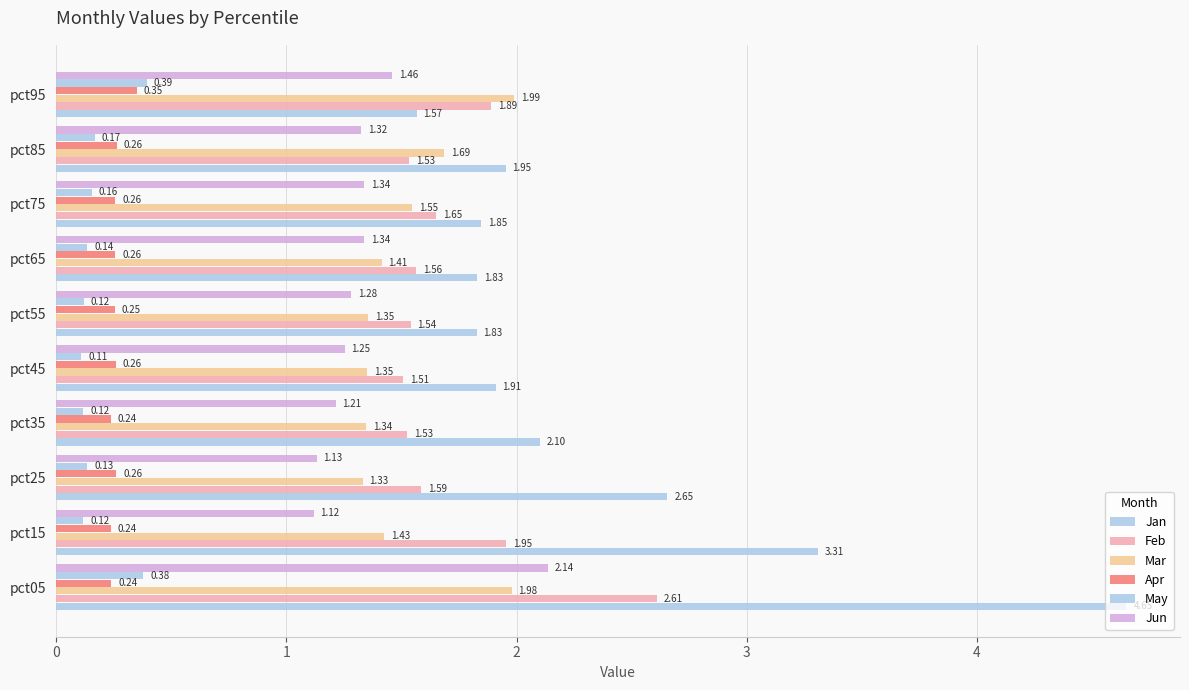

Count the number of categories in the chart.

10